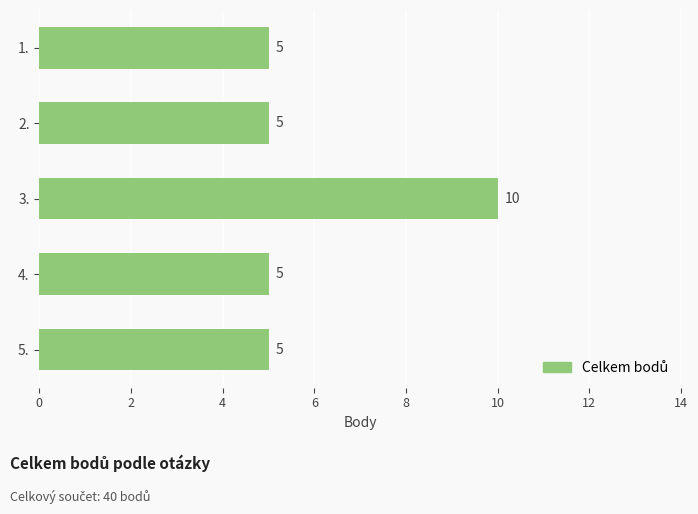

Does the chart contain any negative values?

No